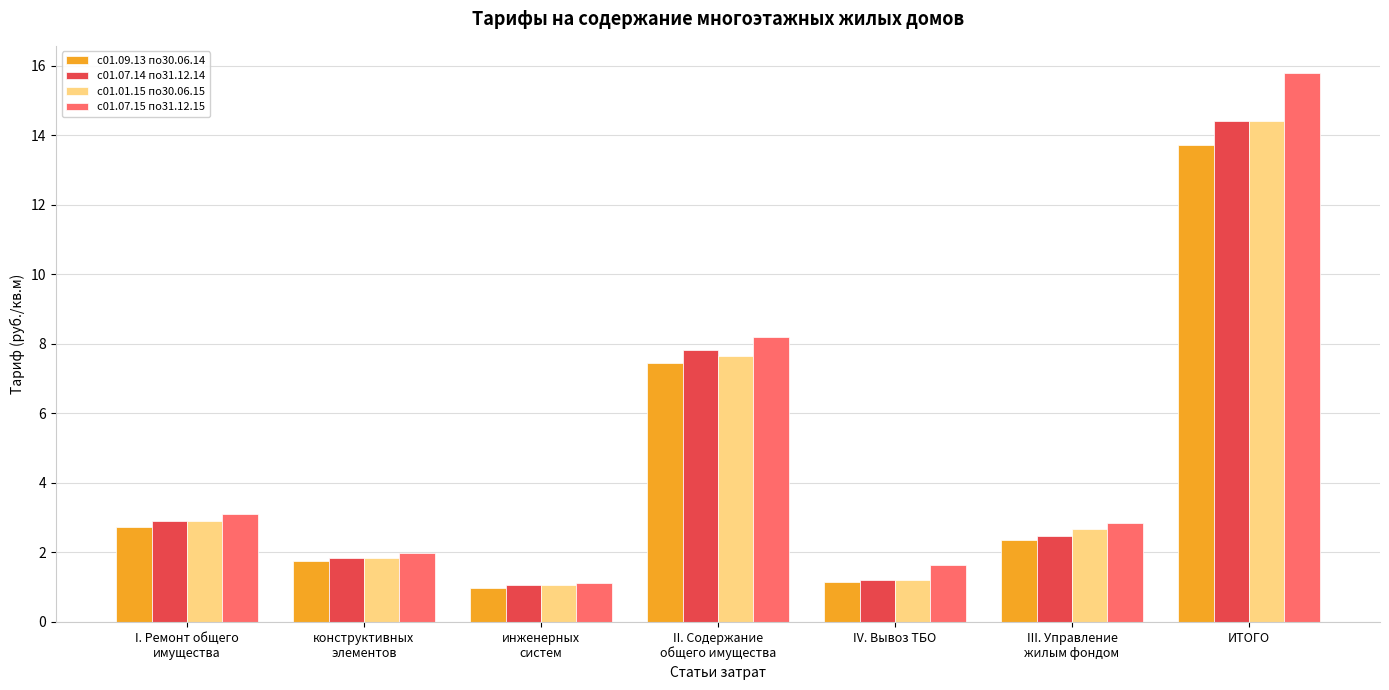

What is the sum of the с01.09.13 по30.06.14 values at IV. Вывоз ТБО and конструктивных
элементов?

2.9